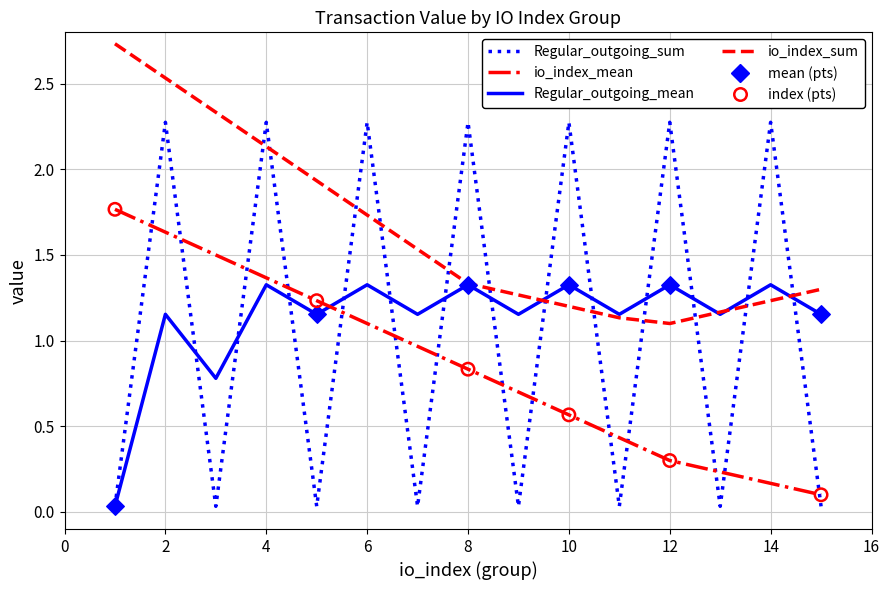

How many lines are shown in the chart?

4